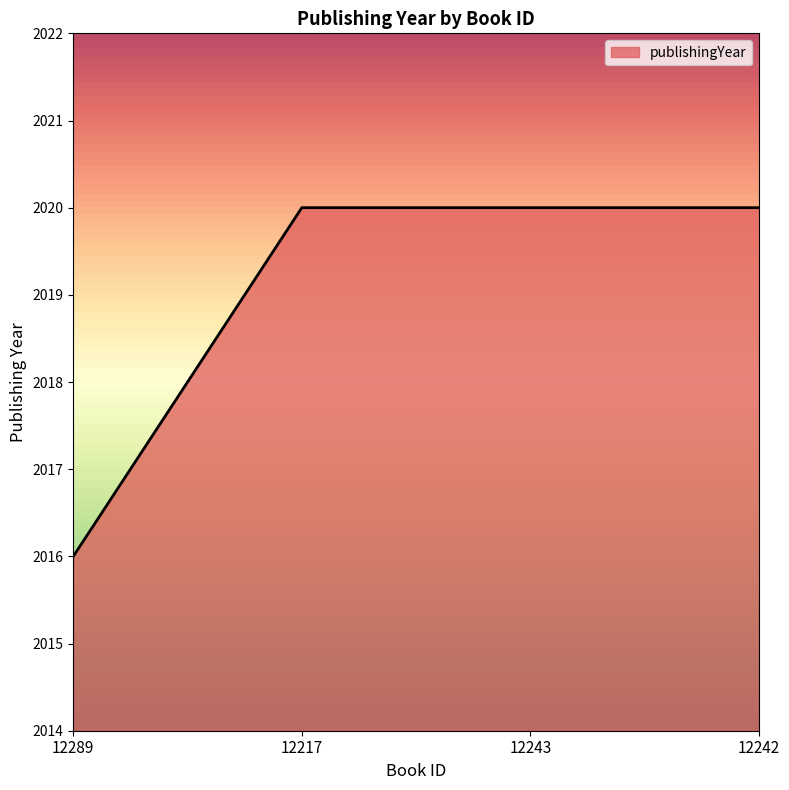

The chart shows a value of 1104 at 12289. True or false?

False